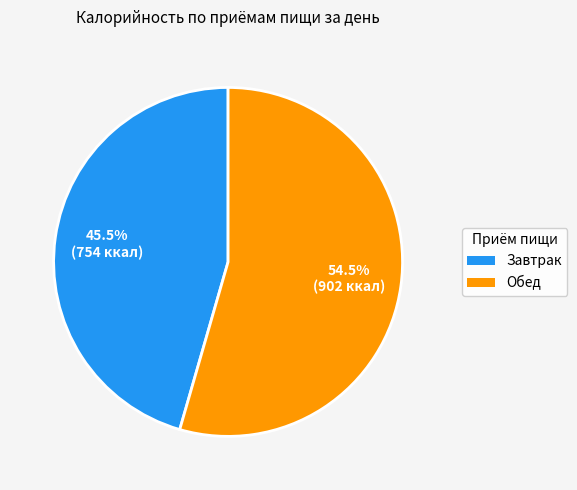

Does Завтрак represent more than half of the total?

No